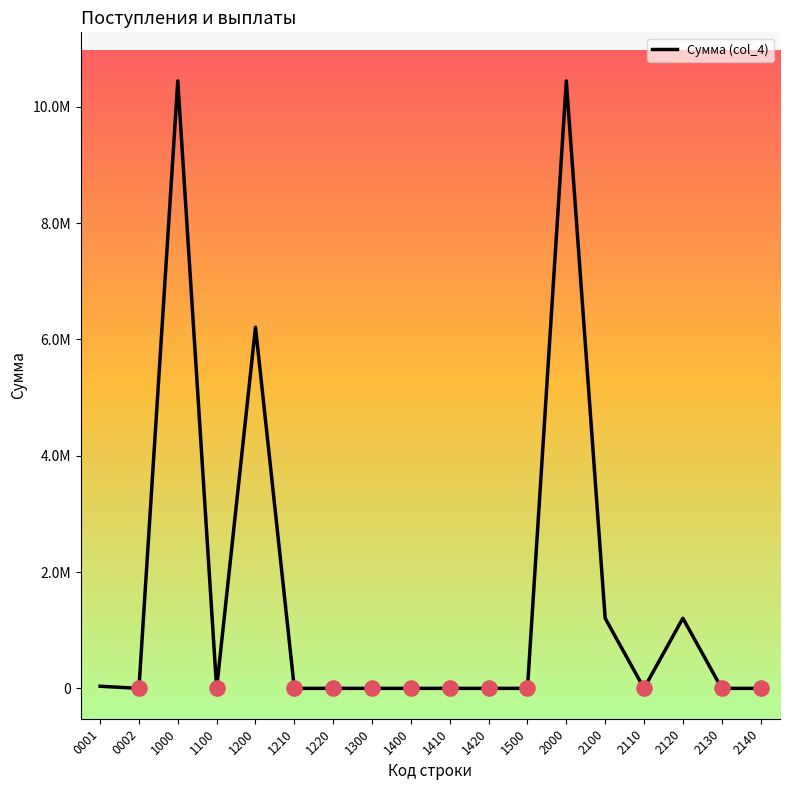

Does the chart have visible grid lines?

No